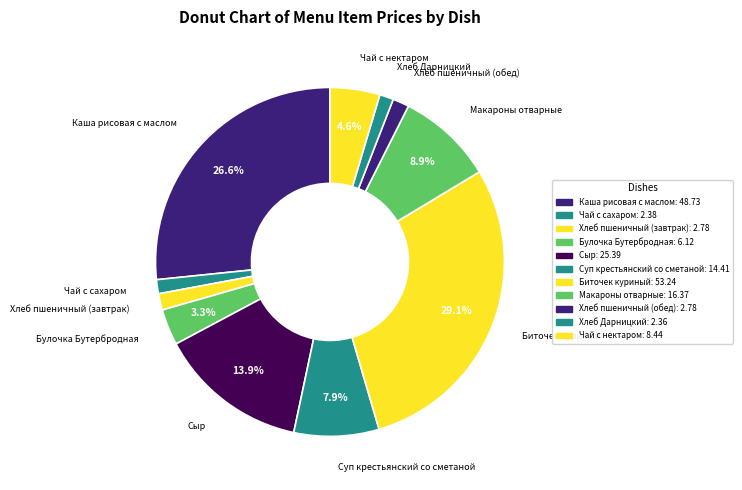

Does Макароны отварные account for over 50% of the chart?

No